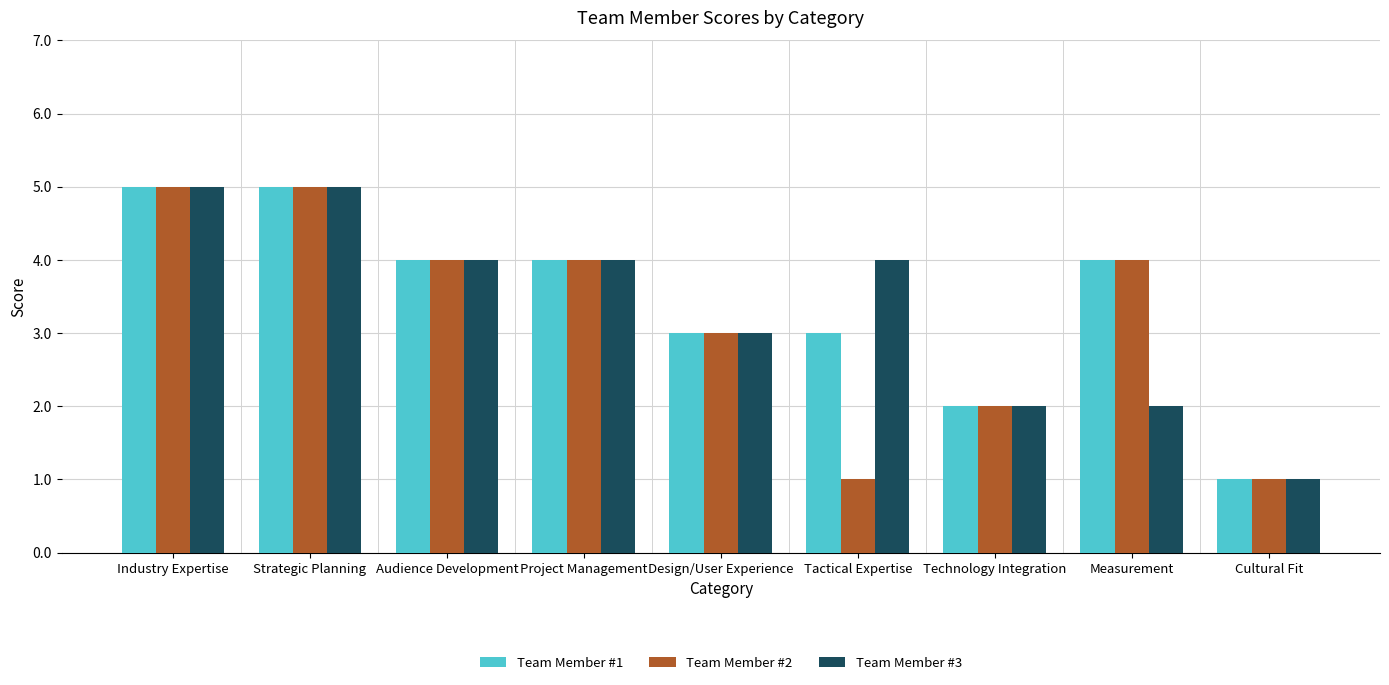

Reading left to right, extract all data points from this chart.

Team Member #1: Industry Expertise=5	Strategic Planning=5	Audience Development=4	Project Management=4	Design/User Experience=3	Tactical Expertise=3	Technology Integration=2	Measurement=4	Cultural Fit=1
Team Member #2: Industry Expertise=5	Strategic Planning=5	Audience Development=4	Project Management=4	Design/User Experience=3	Tactical Expertise=1	Technology Integration=2	Measurement=4	Cultural Fit=1
Team Member #3: Industry Expertise=5	Strategic Planning=5	Audience Development=4	Project Management=4	Design/User Experience=3	Tactical Expertise=4	Technology Integration=2	Measurement=2	Cultural Fit=1